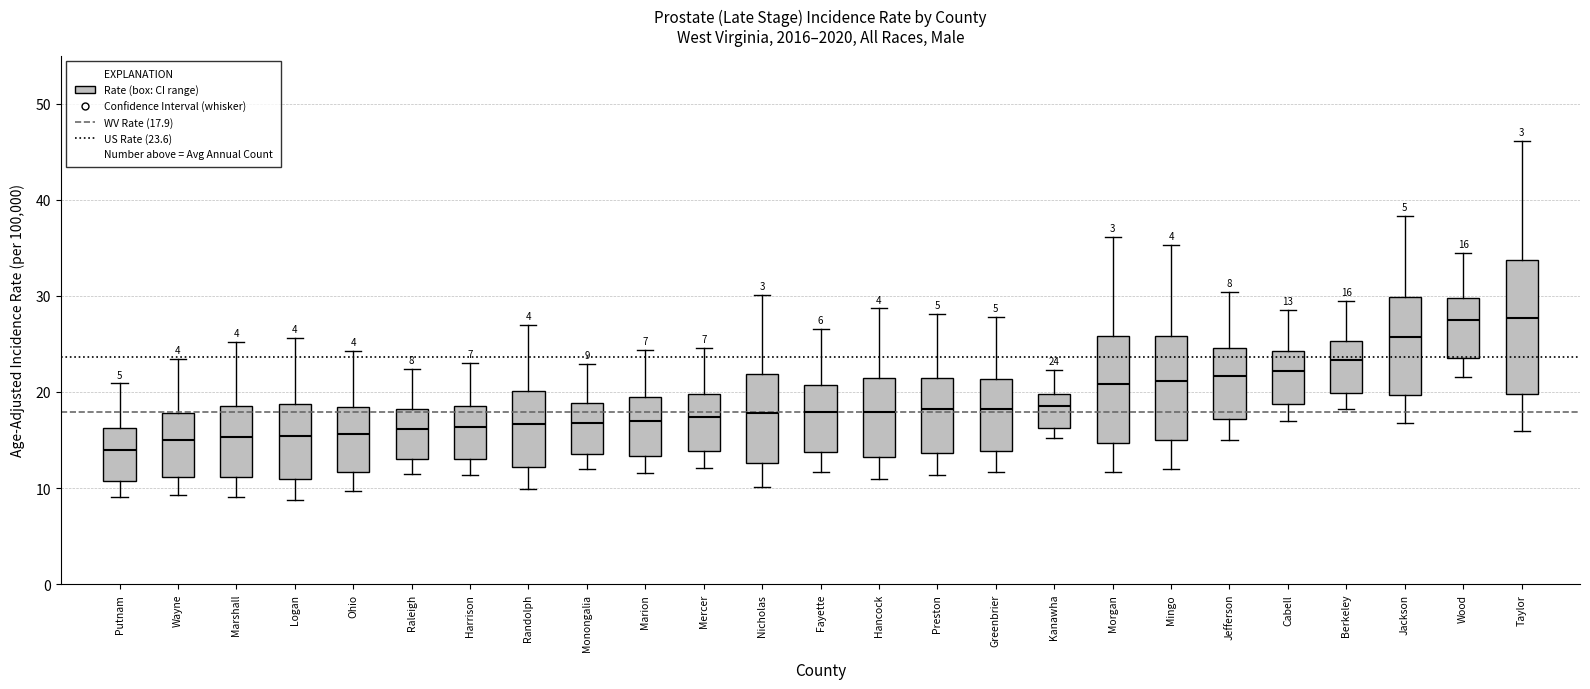

Which box is the tallest, from its lower edge to its upper edge?

Taylor